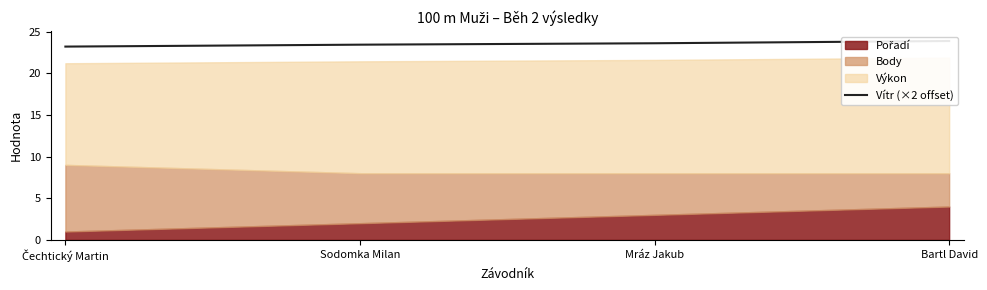

What is the difference between the maximum and second lowest values?

0.4